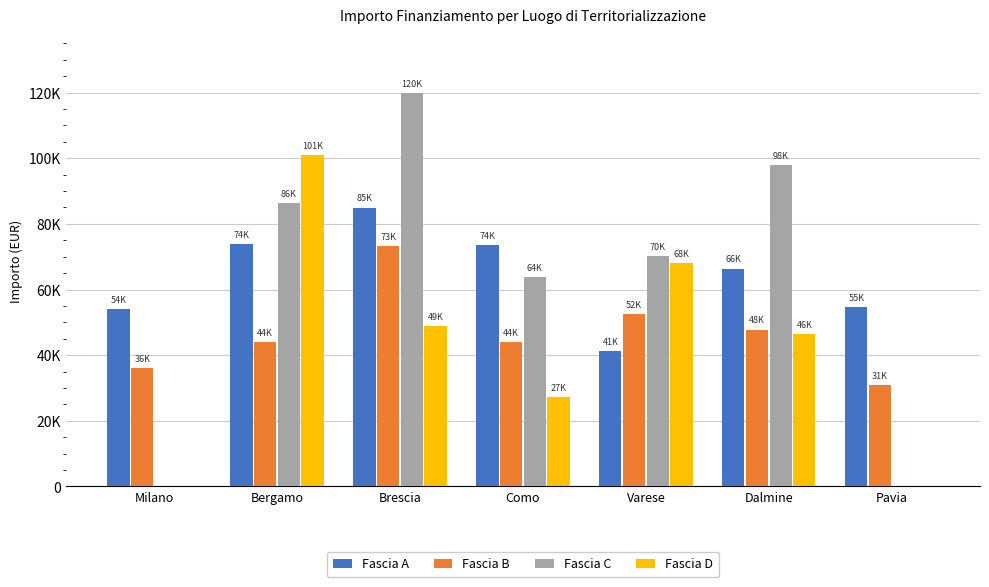

Are the bars grouped side by side (vs. stacked)?

Yes